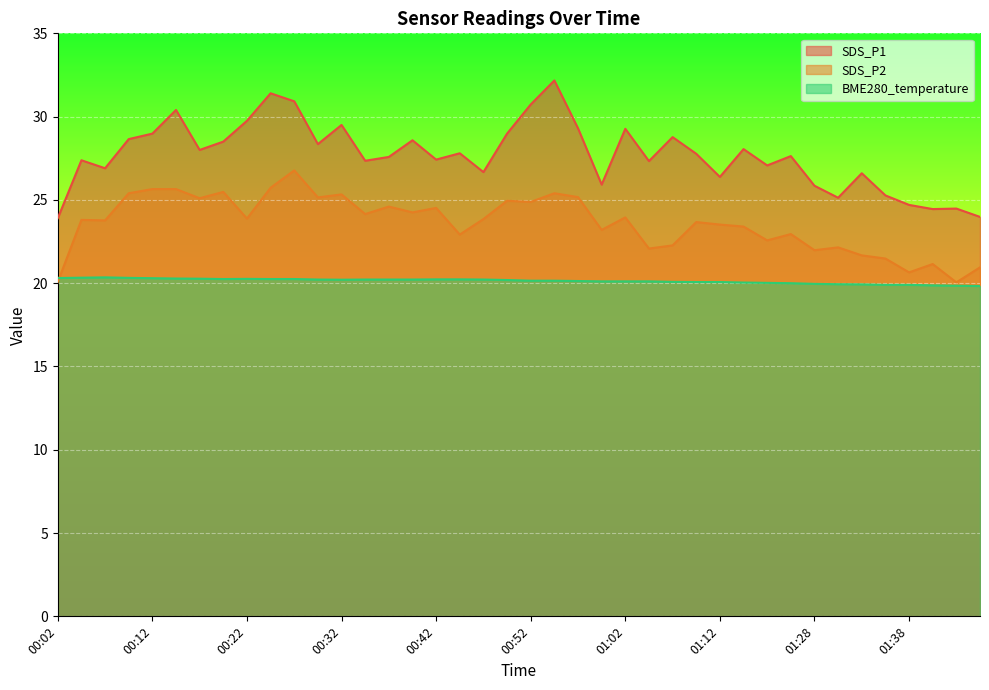

What are all the series names shown in the legend?

SDS_P1, SDS_P2, BME280_temperature